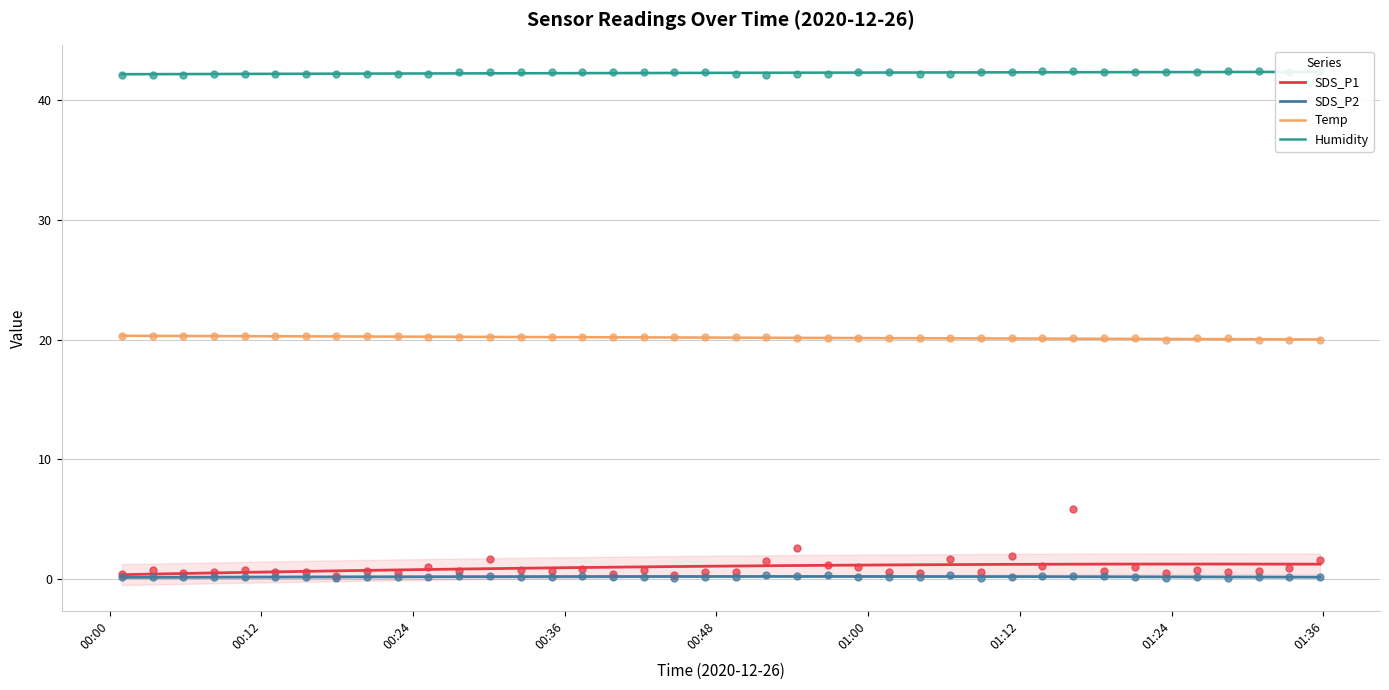

At how many categories does at least one series exceed 34?

40